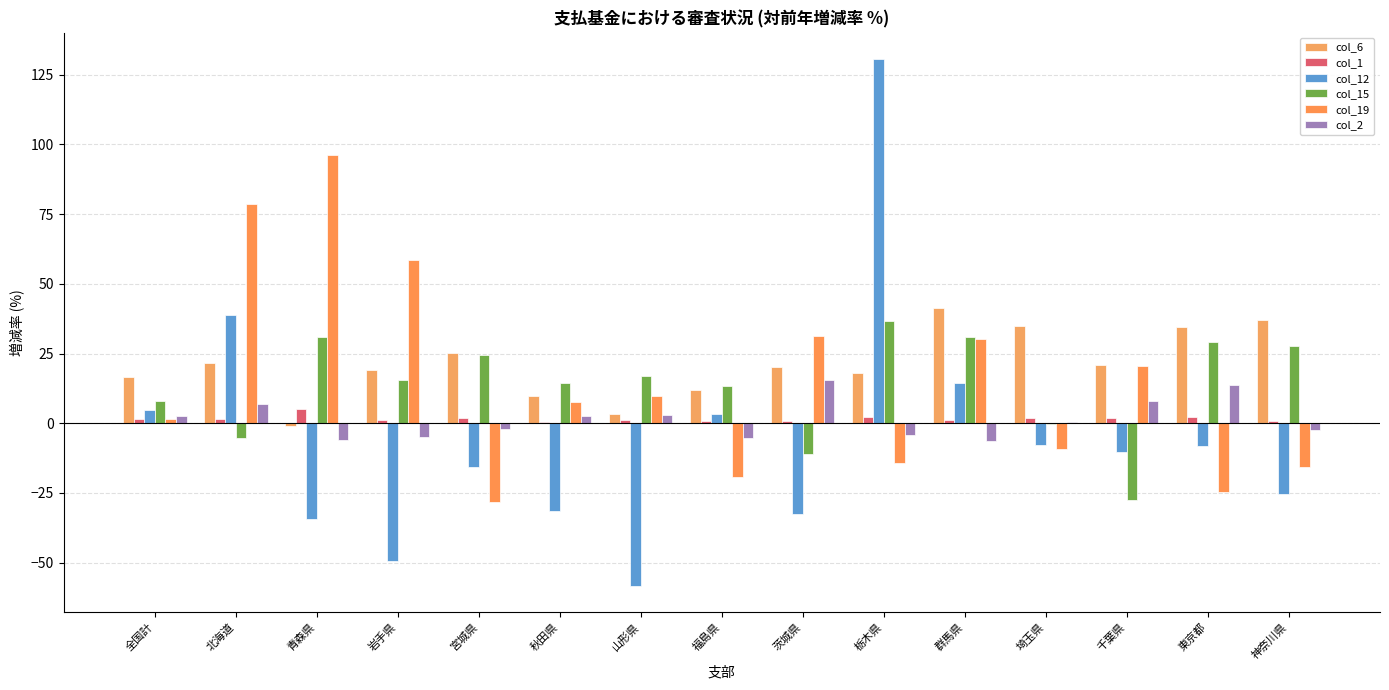

How many data points does each series have?

15